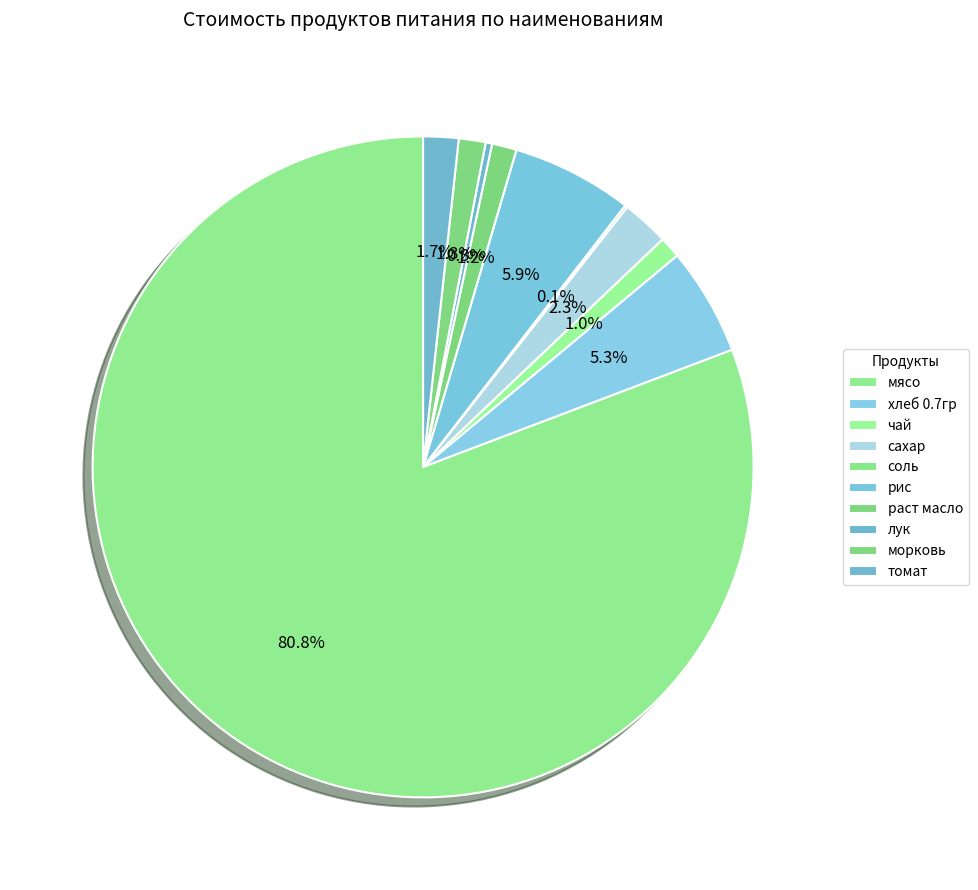

Is there any slice that represents more than half of the pie?

Yes